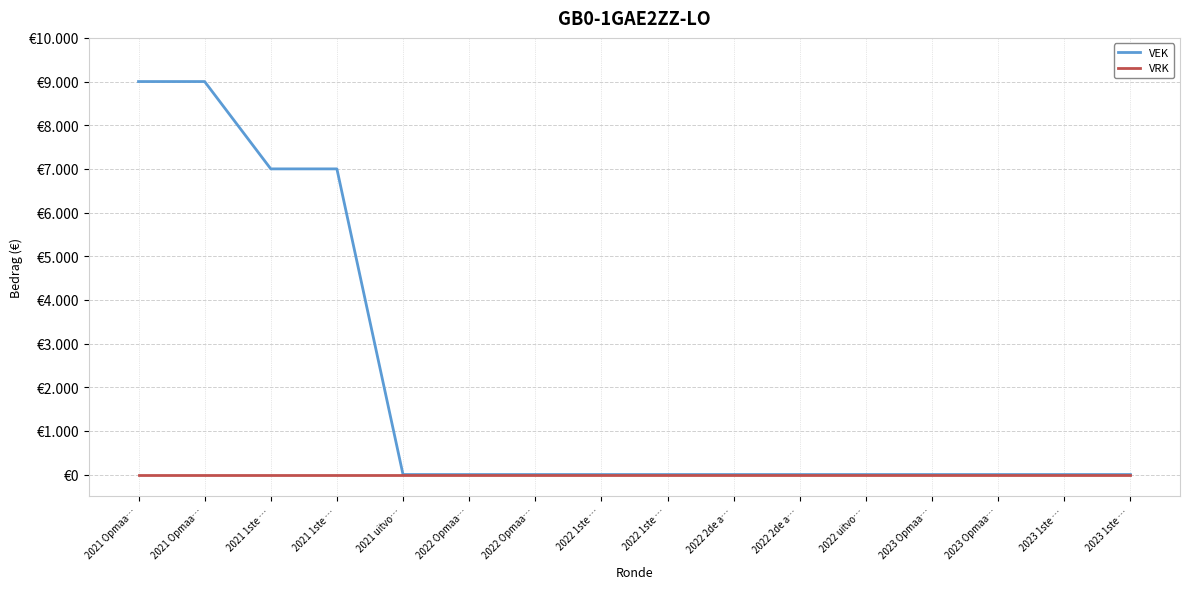

Is this an area chart (filled region under the line)?

No